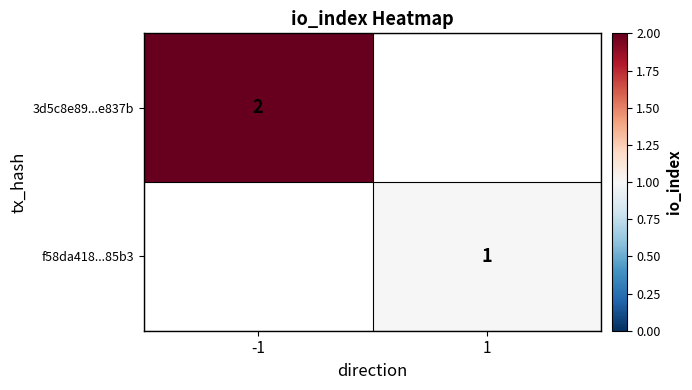

The value of f58da418...85b3 at 1 is 1. True or false?

True